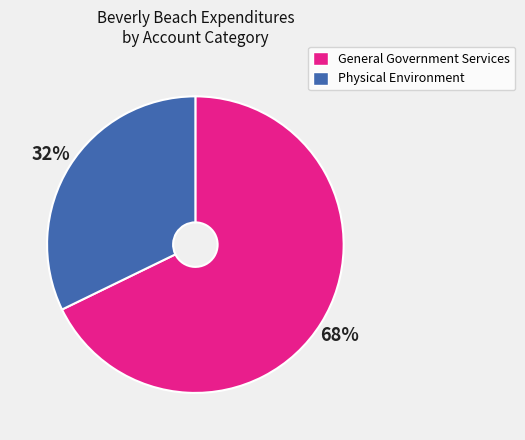

Does General Government Services account for over 50% of the chart?

Yes